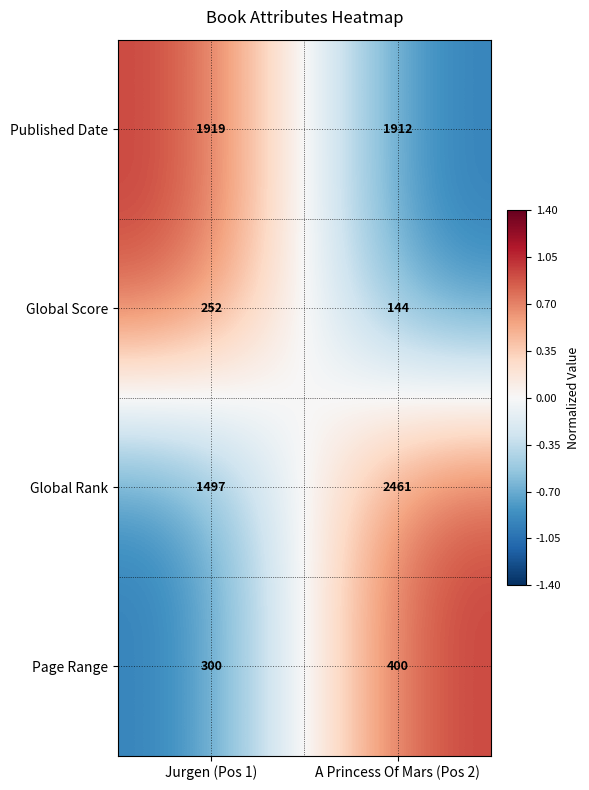

Which series changed the most between Jurgen (Pos 1) and A Princess Of Mars (Pos 2)?

Global Rank